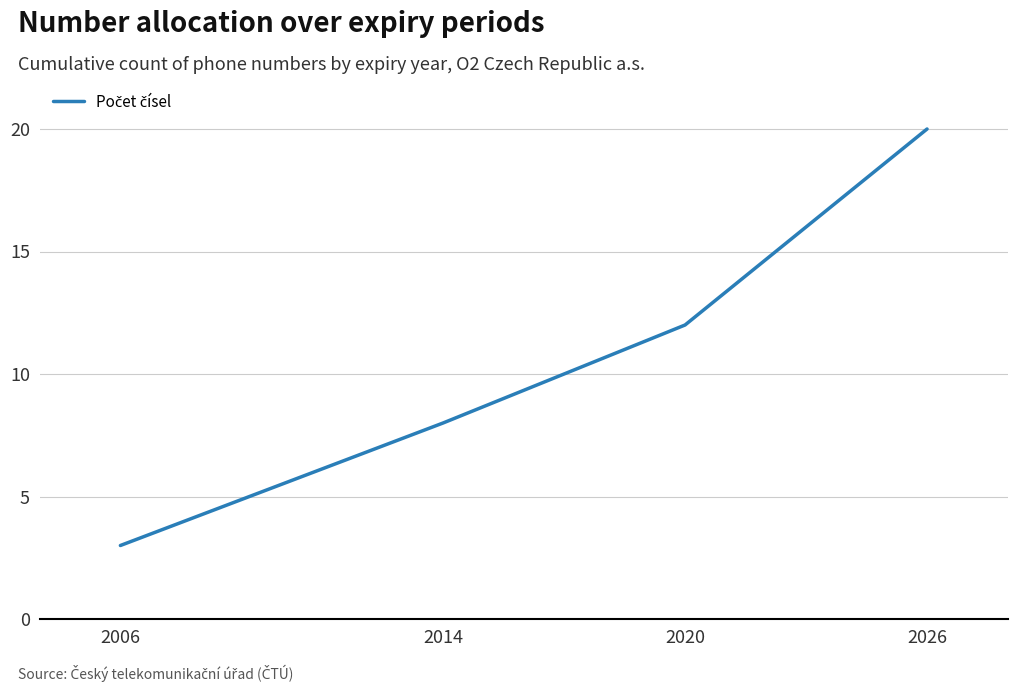

What value does the data have at 2020?

12